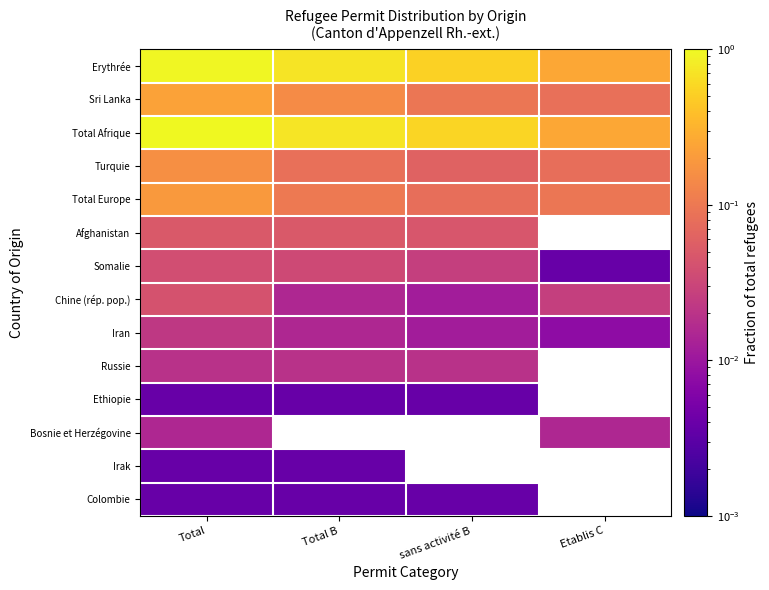

The Bosnie et Herzégovine series shows 0.0 at Etablis C. True or false?

False